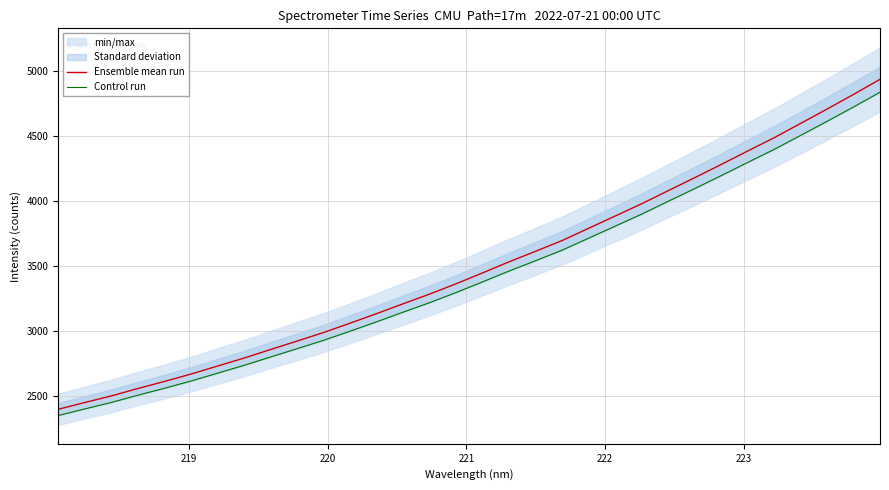

True or false: Control run has more than 1 points higher than both neighbors.

False